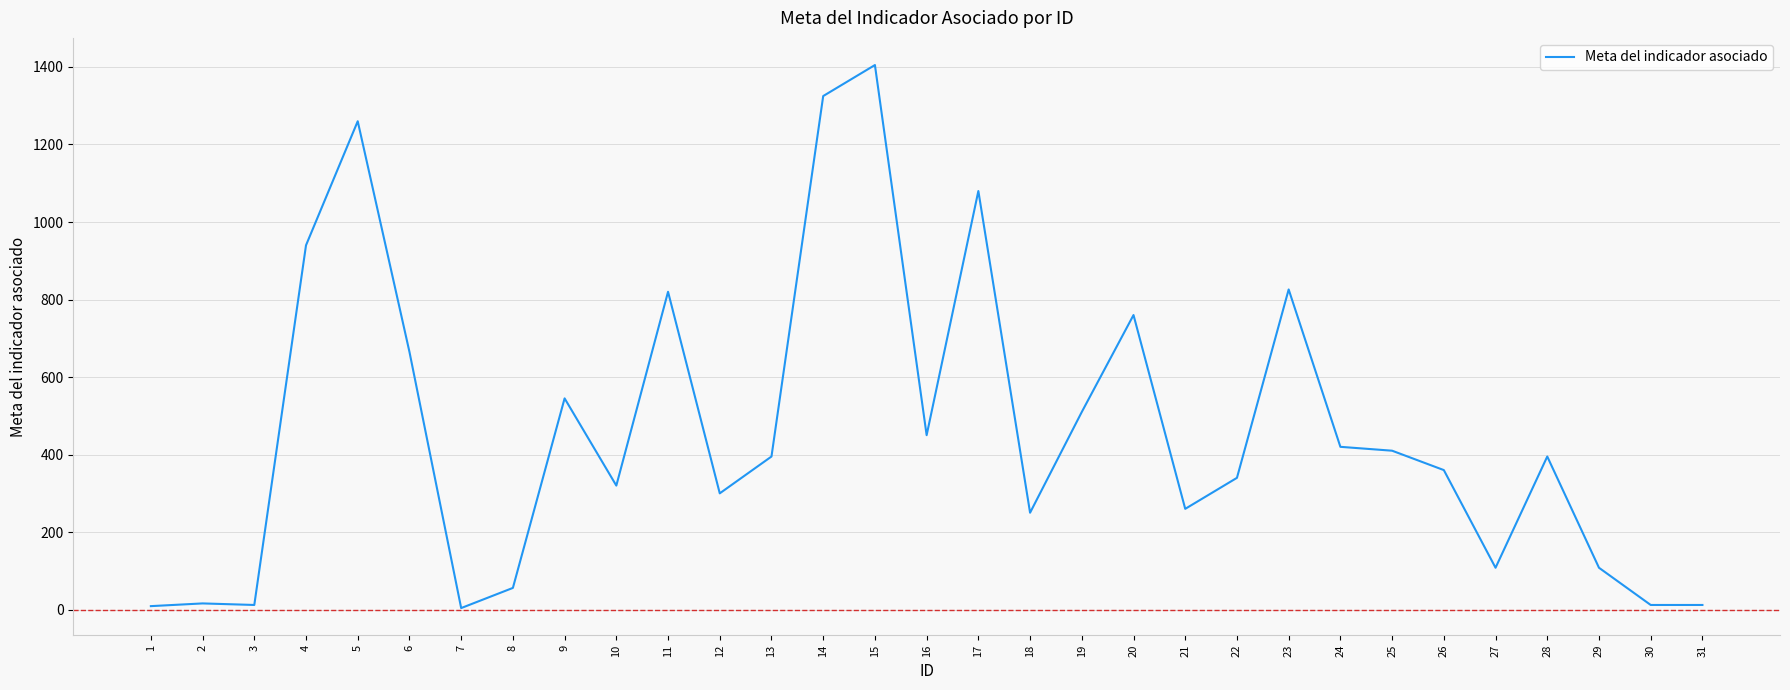

What is the difference between the maximum and minimum values?

1401